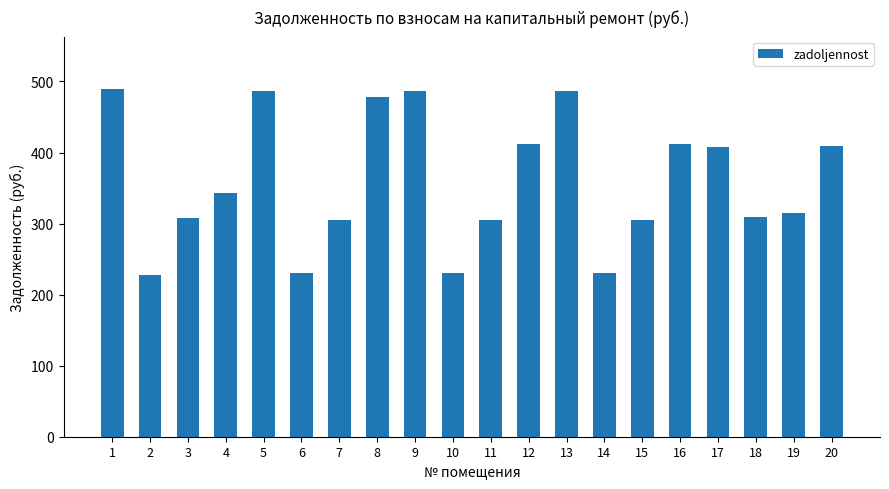

What is the smallest value displayed?

227.0